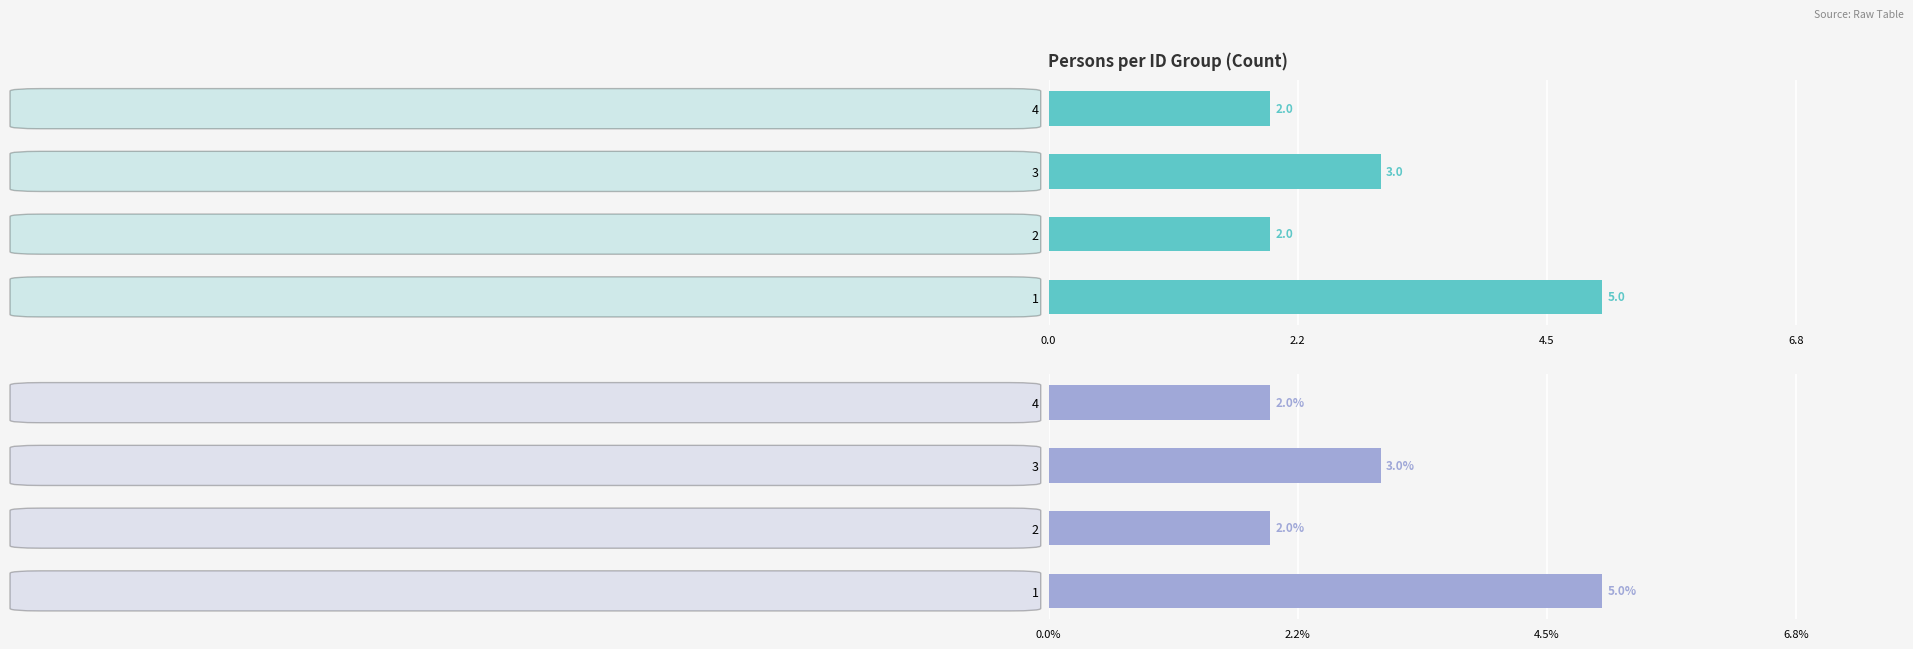

Count the number of categories in the chart.

4